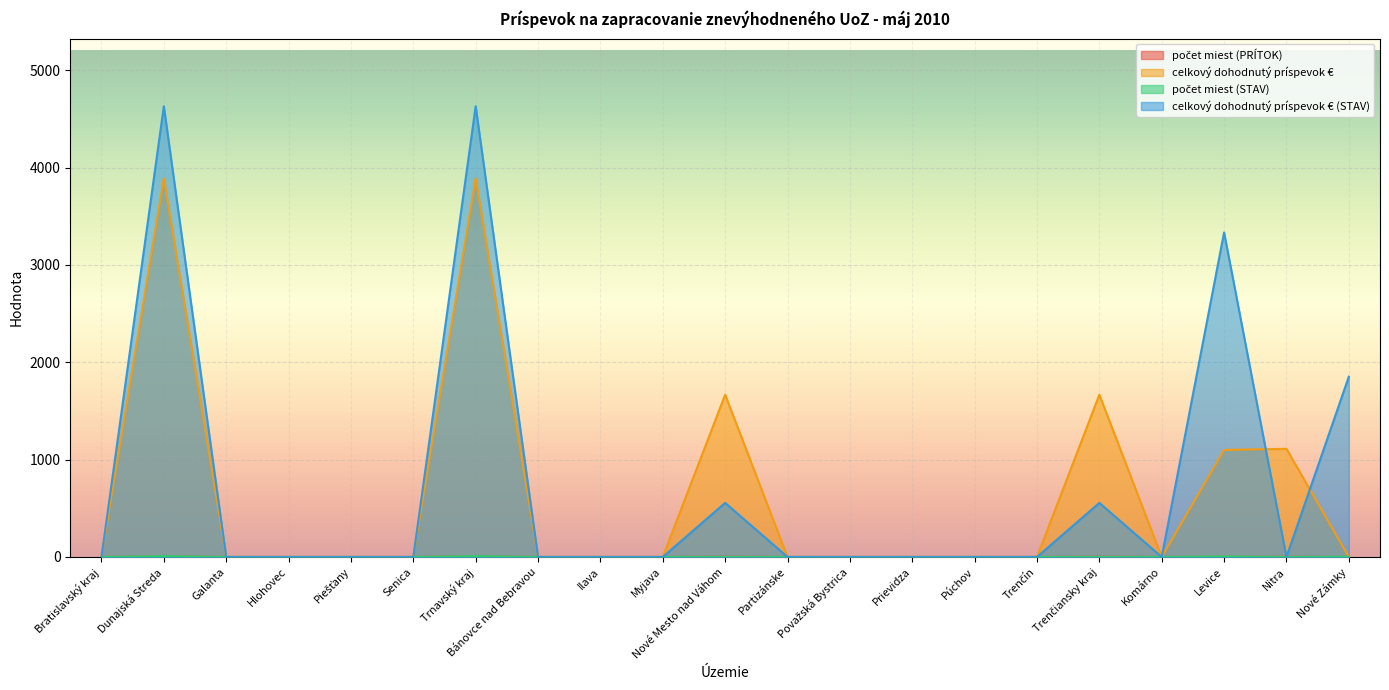

Reading left to right, what are all the values shown in this chart?

počet miest (PRÍTOK): Bratislavský kraj=0.0	Dunajská Streda=7.0	Galanta=0.0	Hlohovec=0.0	Piešťany=0.0	Senica=0.0	Trnavský kraj=7.0	Bánovce nad Bebravou=0.0	Ilava=0.0	Myjava=0.0	Nové Mesto nad Váhom=3.0	Partizánske=0.0	Považská Bystrica=0.0	Prievidza=0.0	Púchov=0.0	Trenčín=0.0	Trenčiansky kraj=3.0	Komárno=0.0	Levice=2.0	Nitra=2.0	Nové Zámky=0.0
celkový dohodnutý príspevok €: Bratislavský kraj=0.0	Dunajská Streda=3889.0	Galanta=0.0	Hlohovec=0.0	Piešťany=0.0	Senica=0.0	Trnavský kraj=3889.0	Bánovce nad Bebravou=0.0	Ilava=0.0	Myjava=0.0	Nové Mesto nad Váhom=1666.7	Partizánske=0.0	Považská Bystrica=0.0	Prievidza=0.0	Púchov=0.0	Trenčín=0.0	Trenčiansky kraj=1666.7	Komárno=0.0	Levice=1099.1	Nitra=1111.1	Nové Zámky=0.0
počet miest (STAV): Bratislavský kraj=0.0	Dunajská Streda=9.0	Galanta=0.0	Hlohovec=0.0	Piešťany=0.0	Senica=0.0	Trnavský kraj=9.0	Bánovce nad Bebravou=0.0	Ilava=0.0	Myjava=0.0	Nové Mesto nad Váhom=1.0	Partizánske=0.0	Považská Bystrica=0.0	Prievidza=0.0	Púchov=0.0	Trenčín=0.0	Trenčiansky kraj=1.0	Komárno=0.0	Levice=6.0	Nitra=0.0	Nové Zámky=3.0
celkový dohodnutý príspevok € (STAV): Bratislavský kraj=0.0	Dunajská Streda=4629.8	Galanta=0.0	Hlohovec=0.0	Piešťany=0.0	Senica=0.0	Trnavský kraj=4629.8	Bánovce nad Bebravou=0.0	Ilava=0.0	Myjava=0.0	Nové Mesto nad Váhom=555.6	Partizánske=0.0	Považská Bystrica=0.0	Prievidza=0.0	Púchov=0.0	Trenčín=0.0	Trenčiansky kraj=555.6	Komárno=0.0	Levice=3333.4	Nitra=0.0	Nové Zámky=1851.9